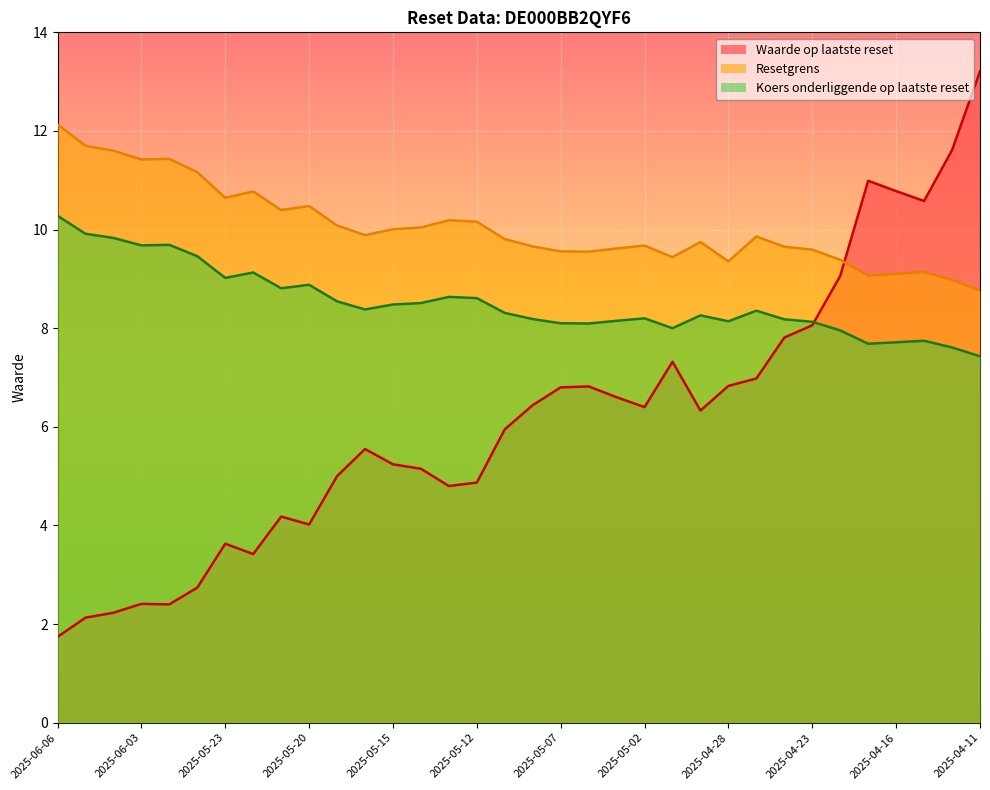

Does the chart display data point markers on the line(s)?

No